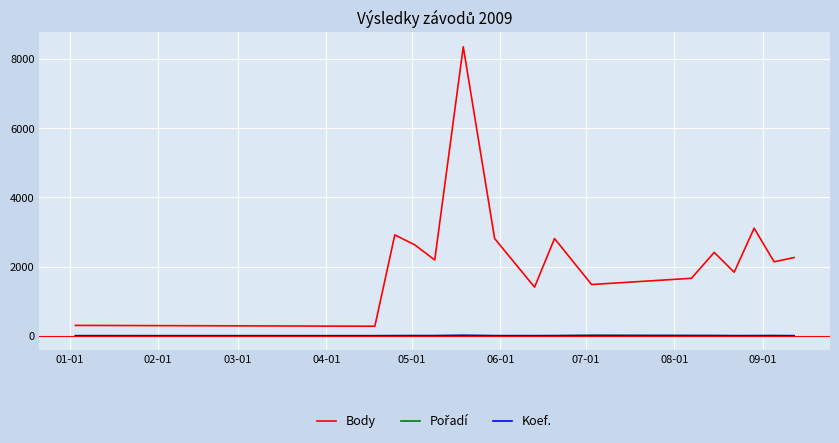

True or false: Body and Koef. cross at least once.

False